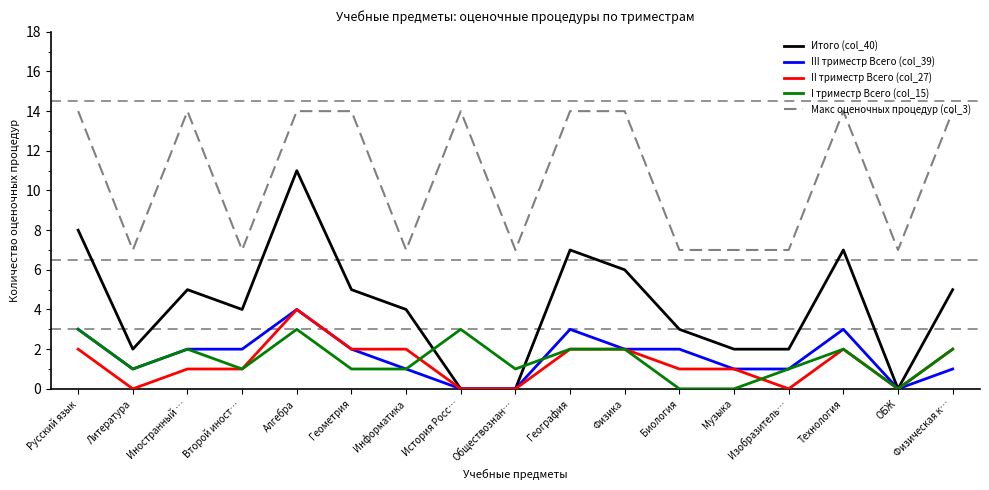

At which category is the sum across all series the highest?

Алгебра